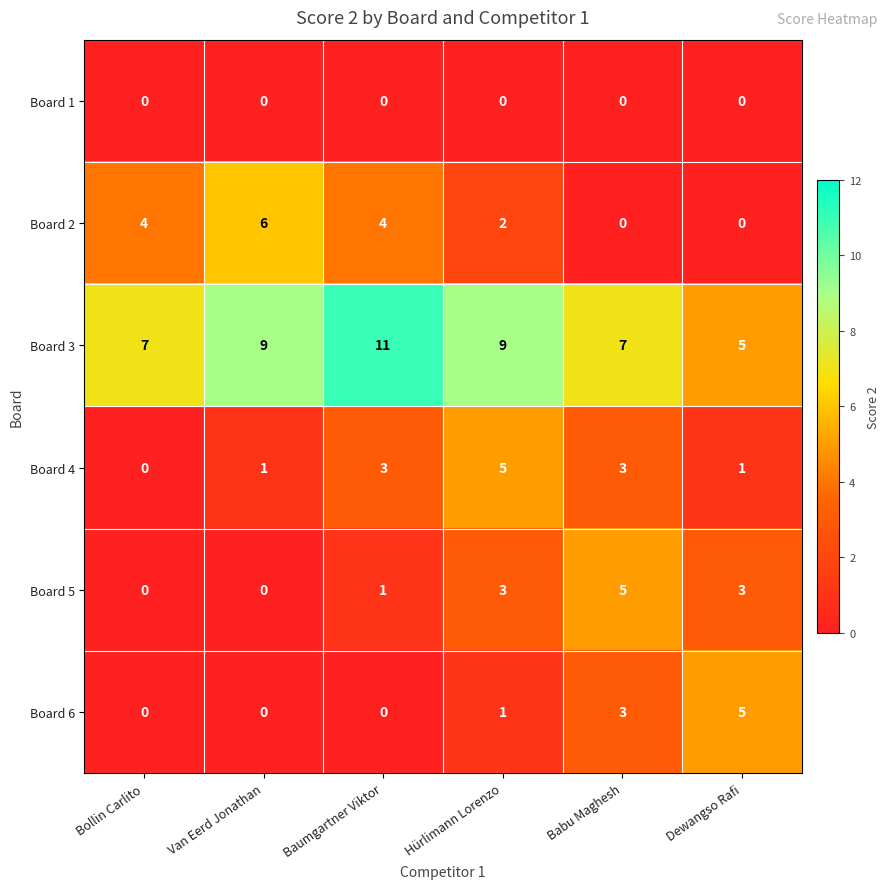

How many categories are shown in the chart?

6